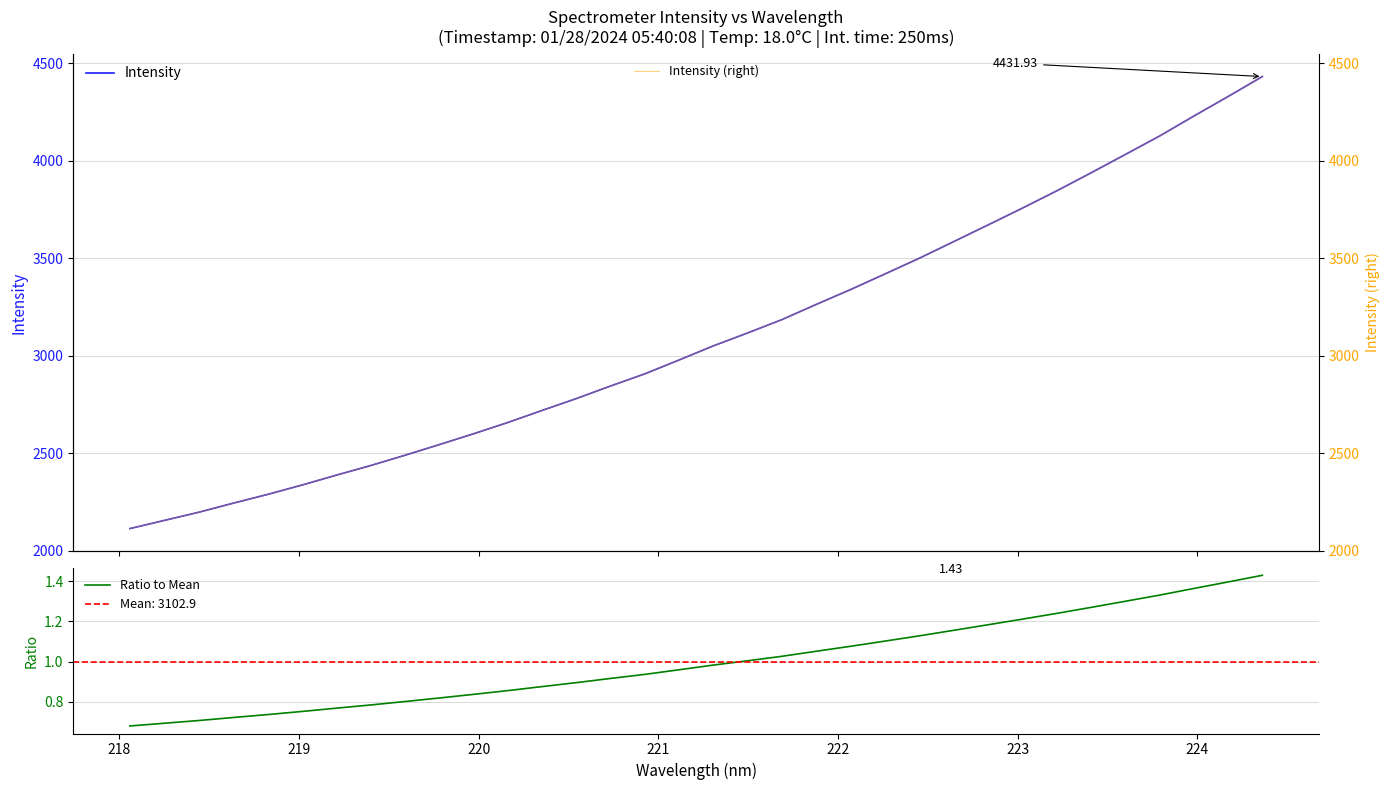

What is the maximum value for Intensity (right)?

4431.9